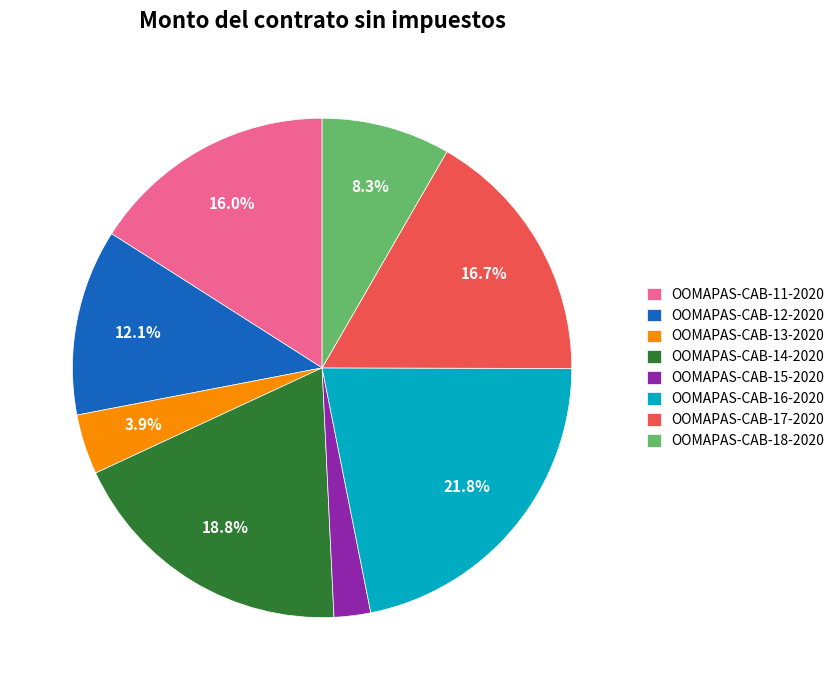

Between OOMAPAS-CAB-14-2020 and OOMAPAS-CAB-11-2020, which is larger?

OOMAPAS-CAB-14-2020